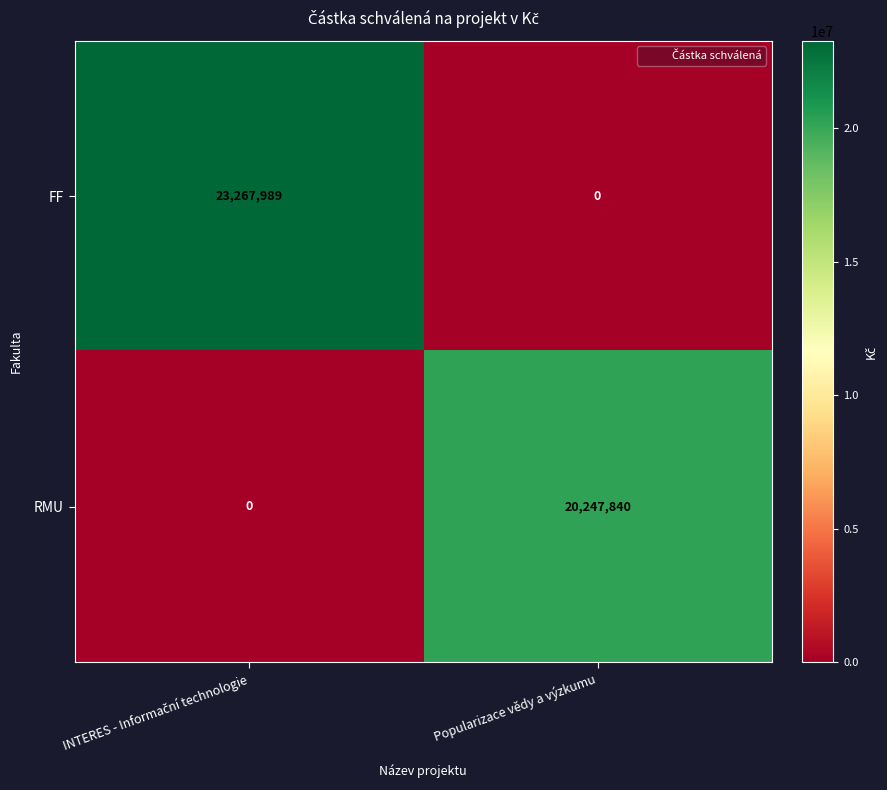

At how many categories does at least one series exceed 10241026?

2